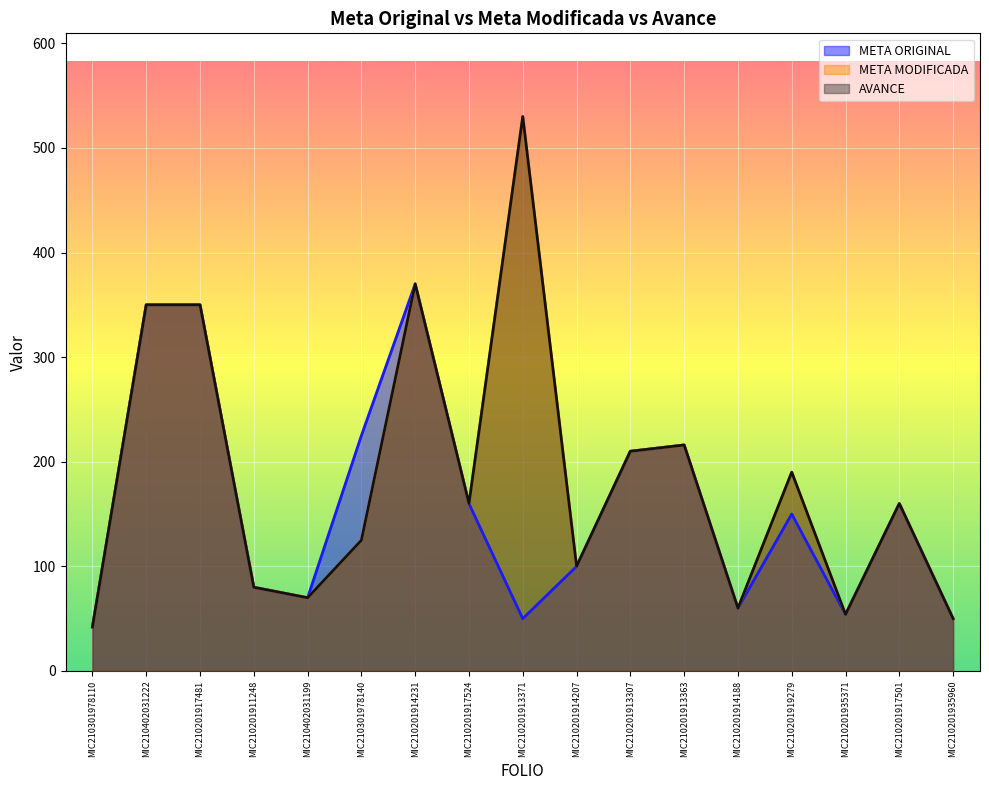

At MIC210301978140, list the series in order from smallest to largest.

META MODIFICADA, AVANCE, META ORIGINAL